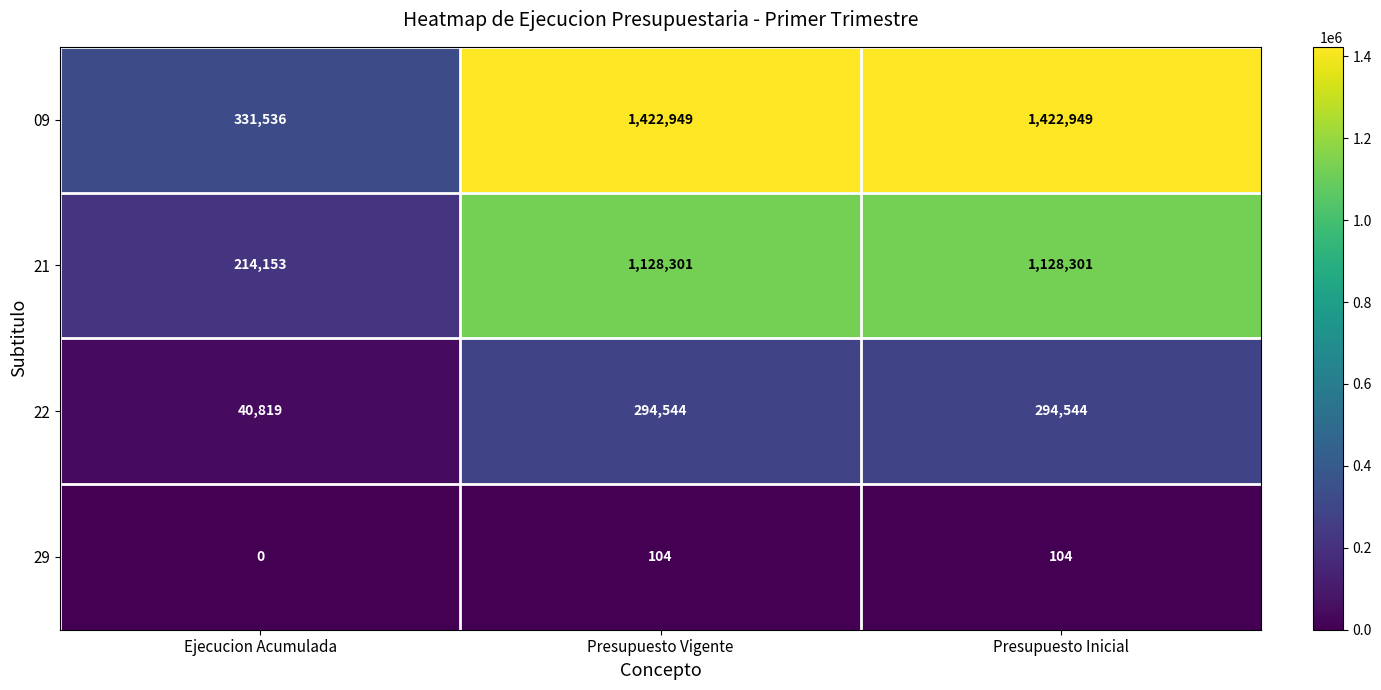

Rank the series at Presupuesto Inicial from highest to lowest value.

09, 21, 22, 29